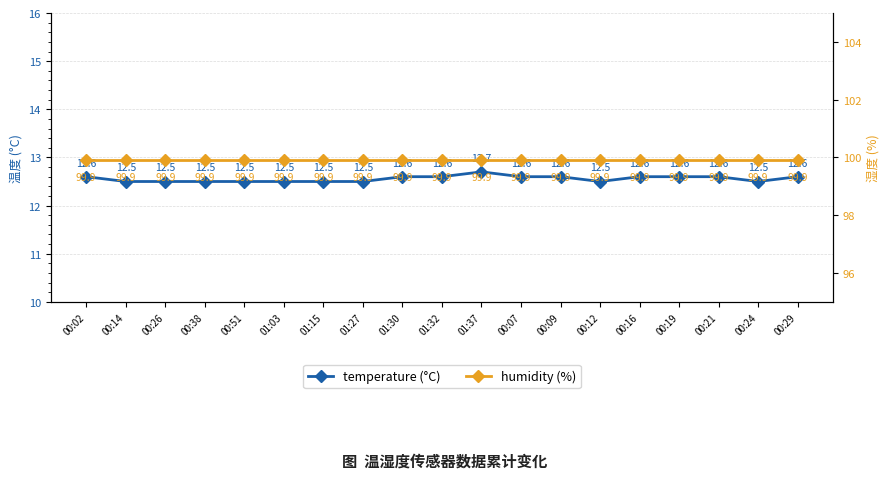

True or false: temperature (°C) and humidity (%) intersect in this chart.

False